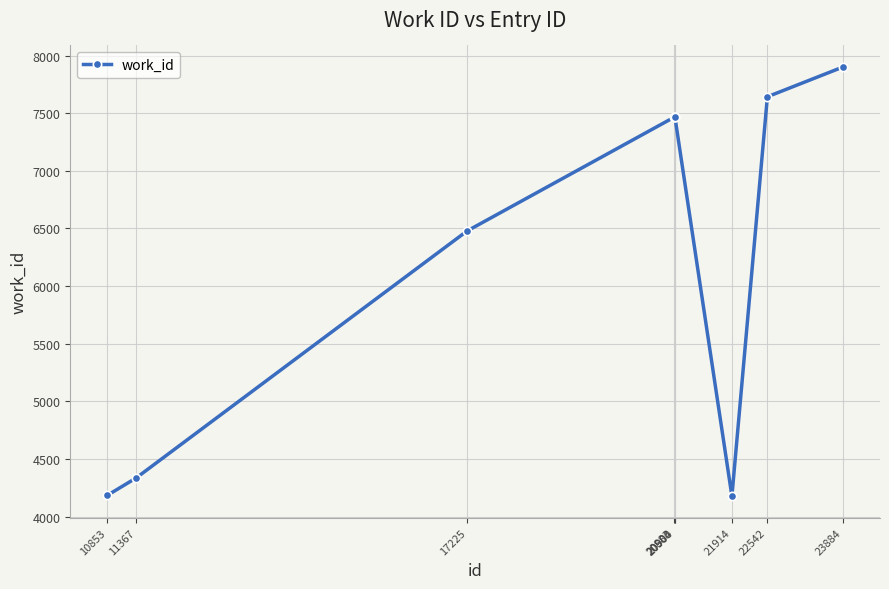

True or false: the data shows 4177 at 21914.

True